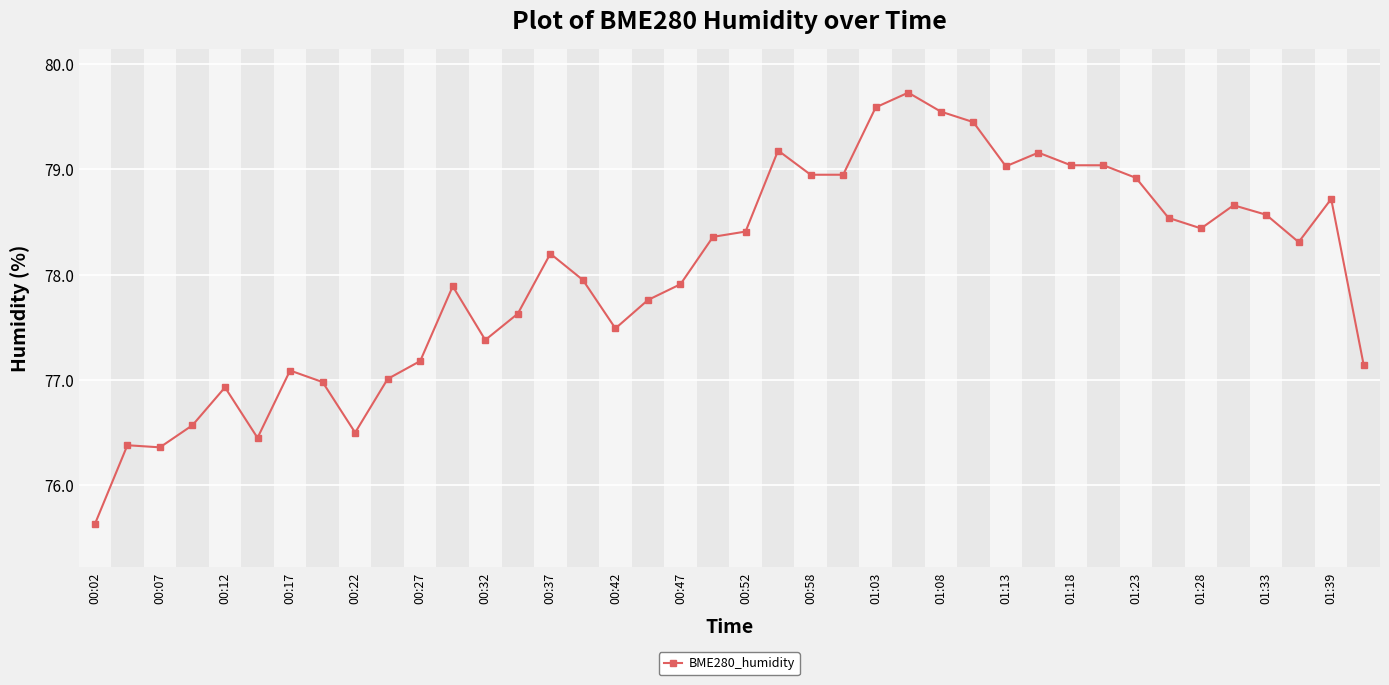

What is the greatest value displayed?

79.7